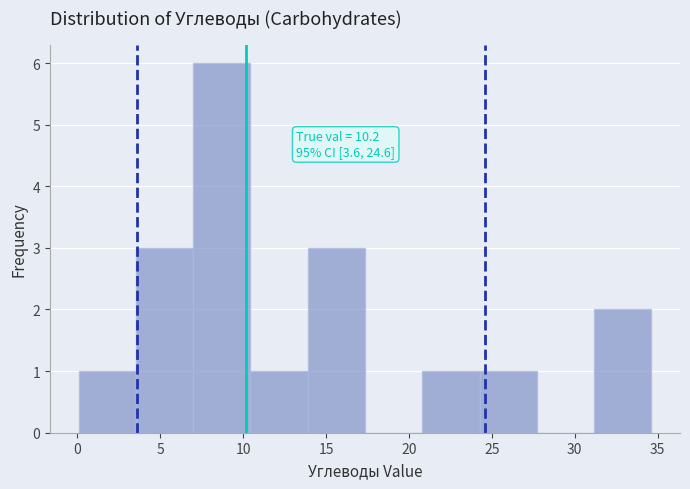

Which range on the x-axis has the tallest bar?

7.0 to 10.5